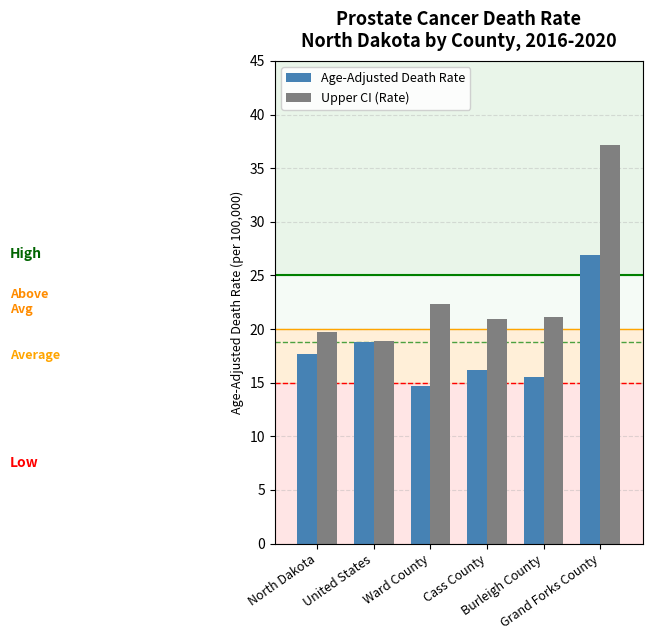

What is the value of the Age-Adjusted Death Rate bar at the 6th from the left?

26.9